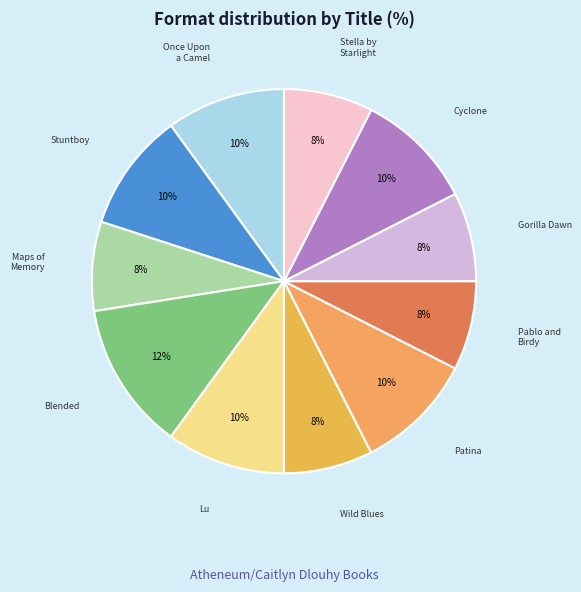

Which category has the biggest portion of the pie?

Blended